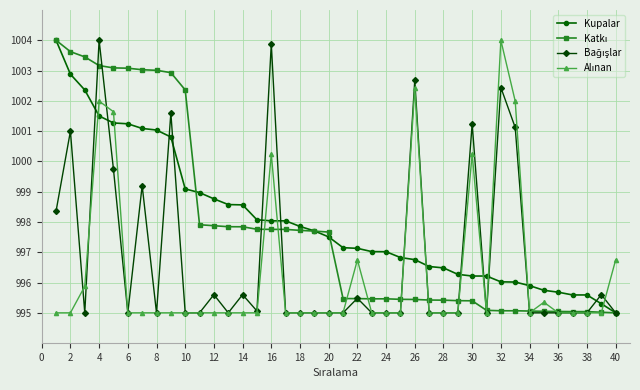

What is the minimum value shown in the chart?

995.0